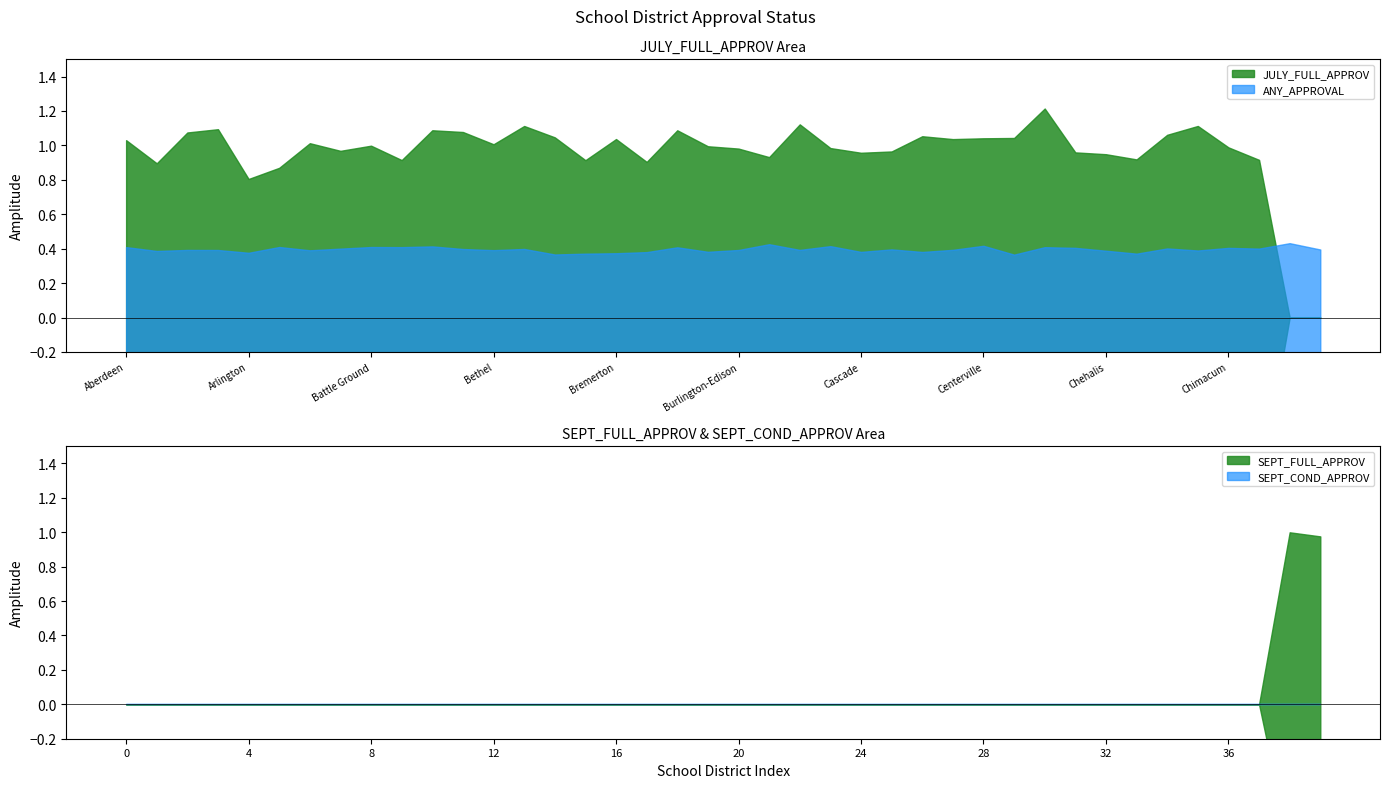

What is the average value of the JULY_FULL_APPROV series?

1